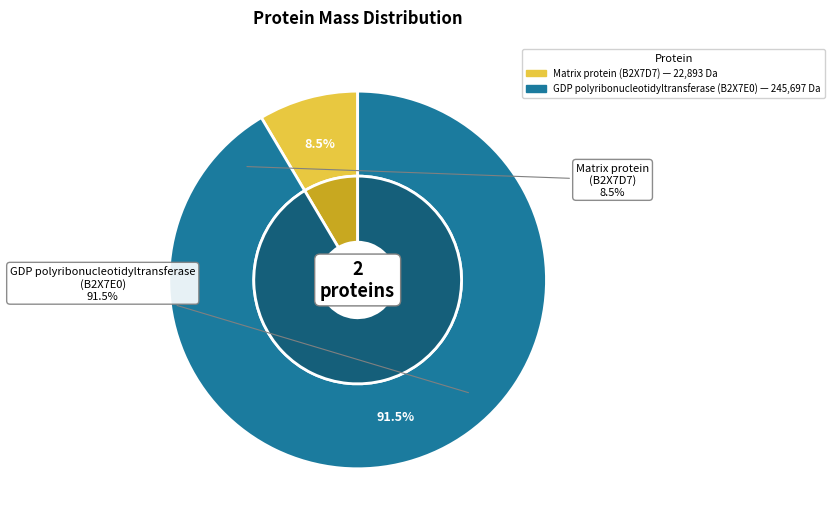

Count the number of slices in the pie.

2